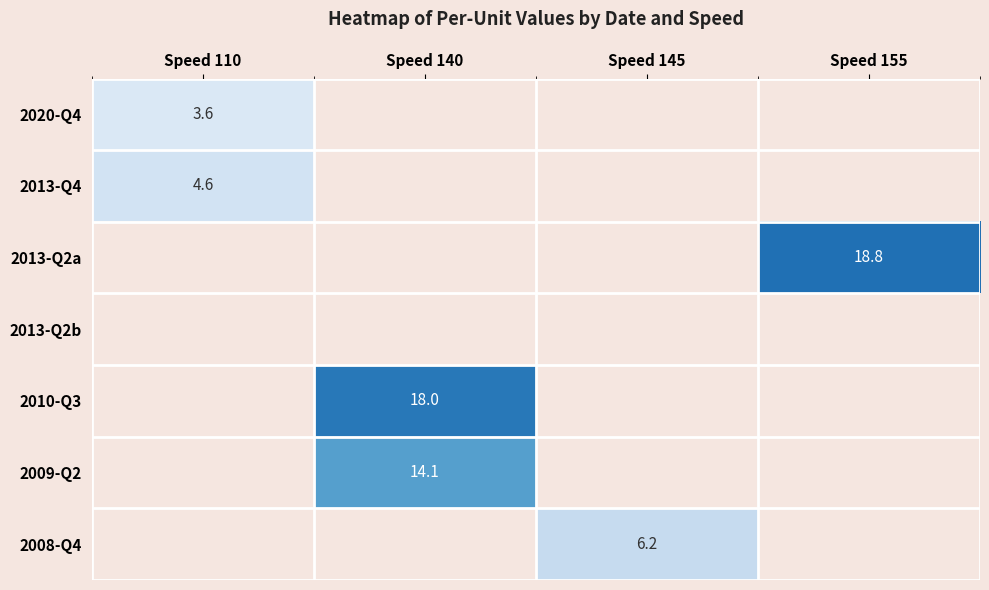

Is it true that 2020-Q4 equals 5.4 at Speed 110?

False